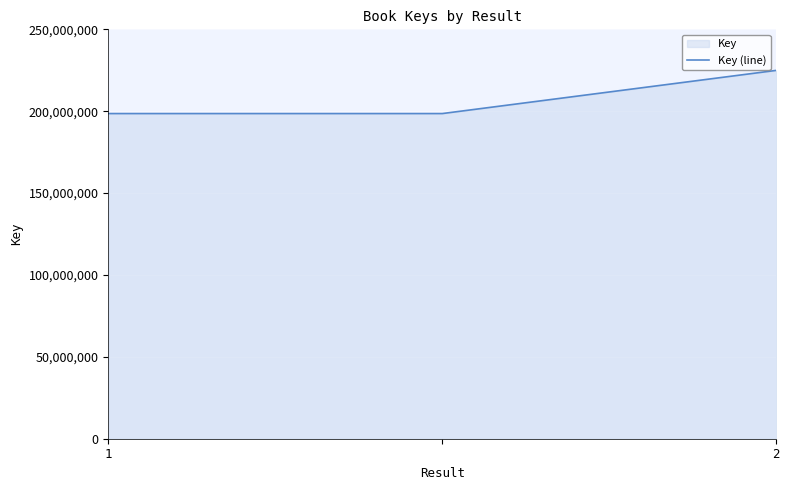

What is the minimum value shown in the chart?

198563809